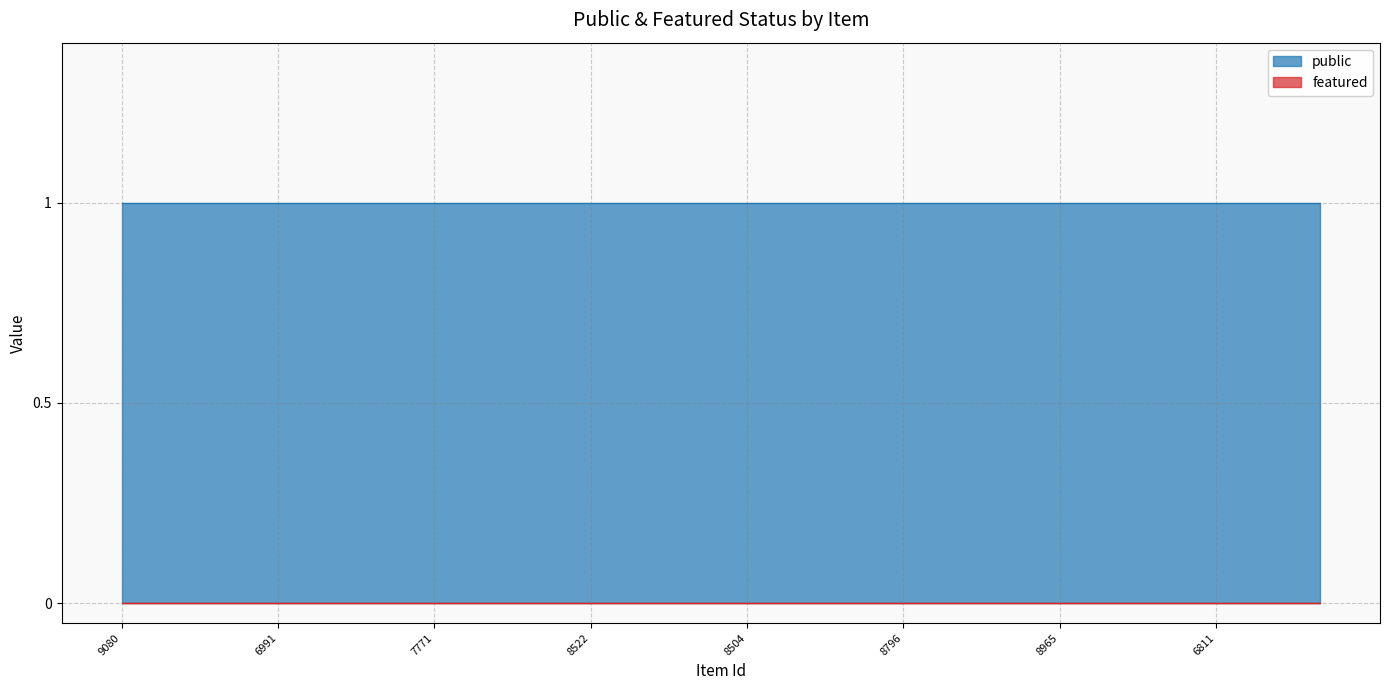

Which category has the lowest value in the public series?

9080